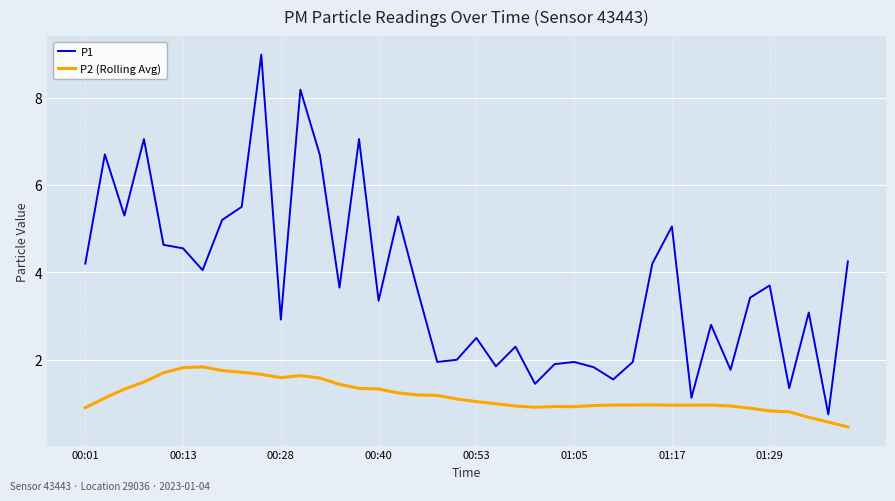

True or false: P2 (Rolling Avg) and P1 cross at least once.

False